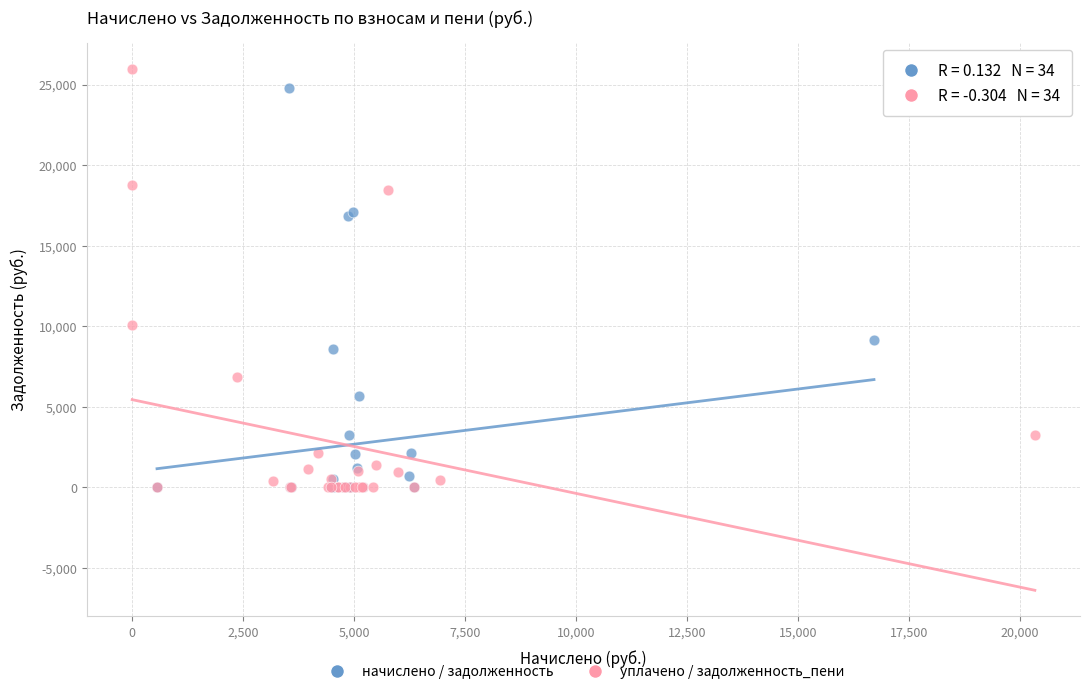

Which series has the widest spread of Y values?

уплачено / задолженность_пени